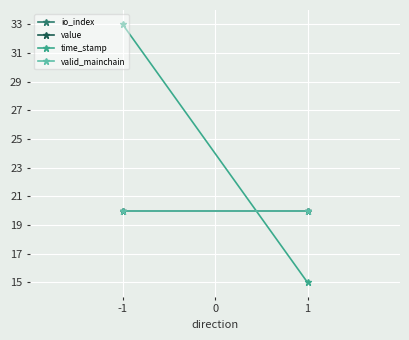

What are all the series names shown in the legend?

io_index, value, time_stamp, valid_mainchain